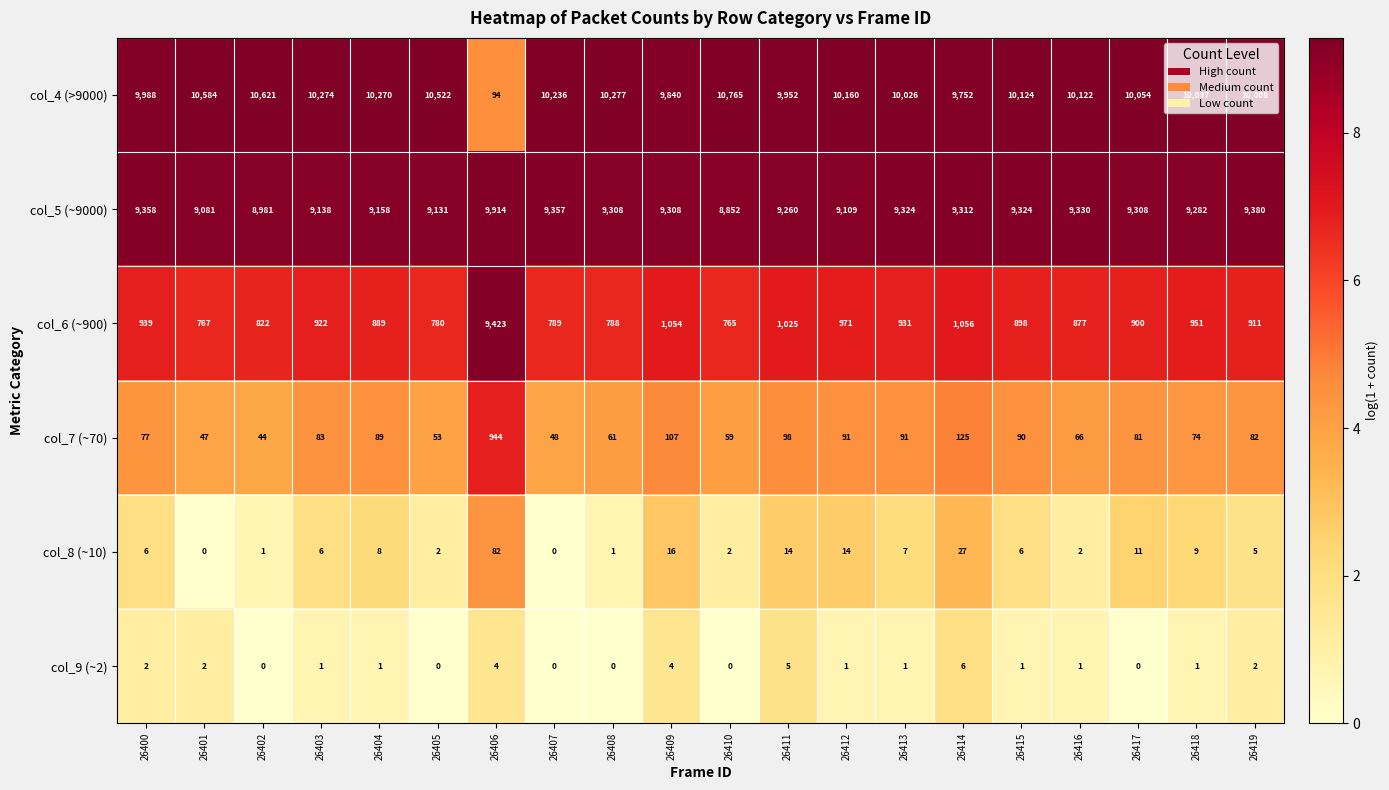

What is the difference between the highest and lowest values at 26417?

10054